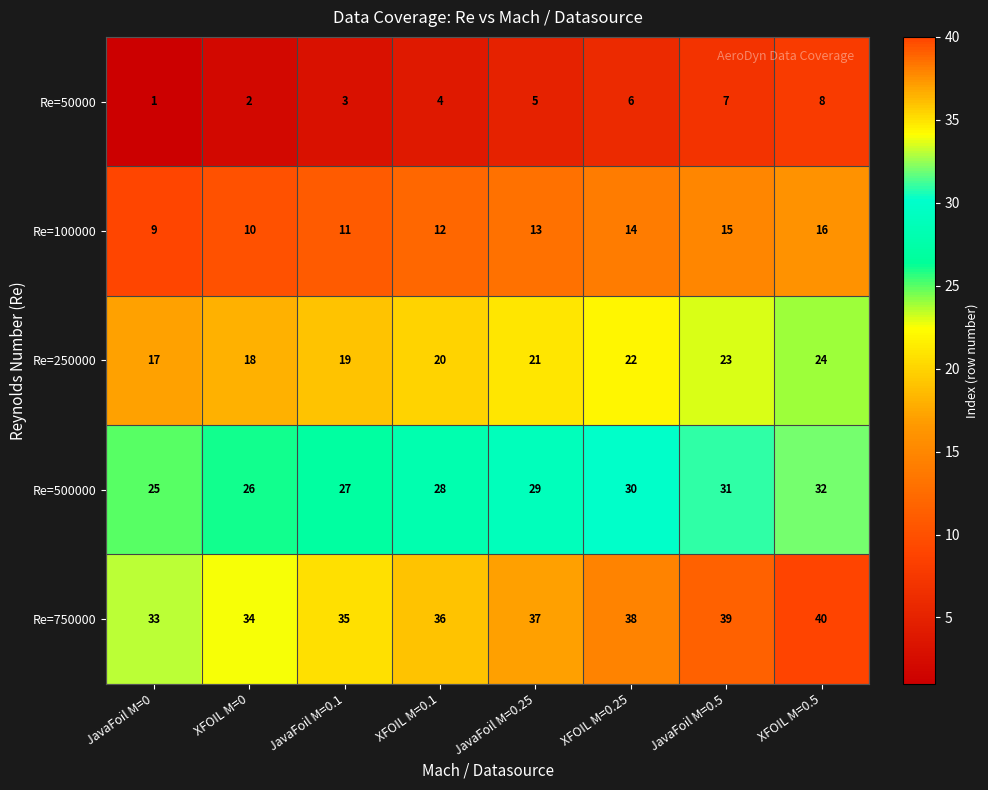

Count the number of categories in the chart.

8